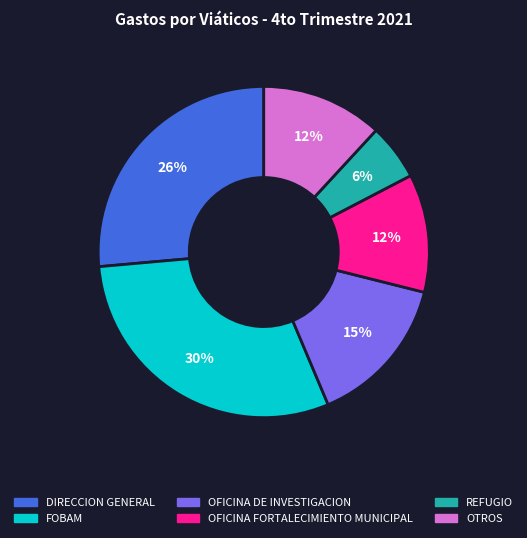

Does any single category account for the majority?

No